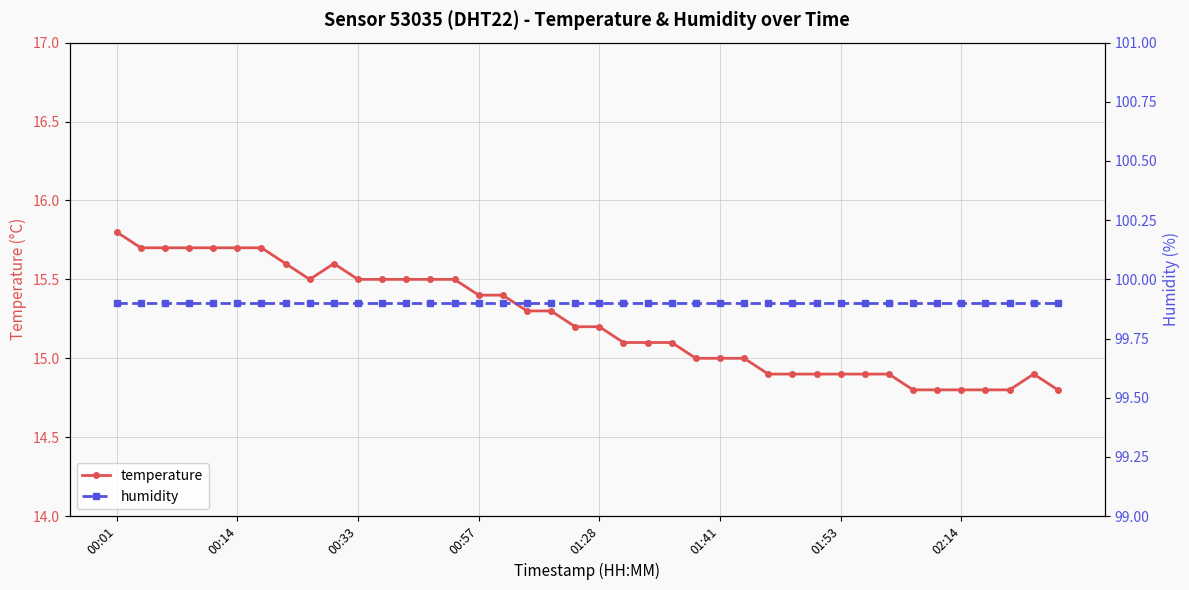

What is the highest value of the temperature series?

15.8